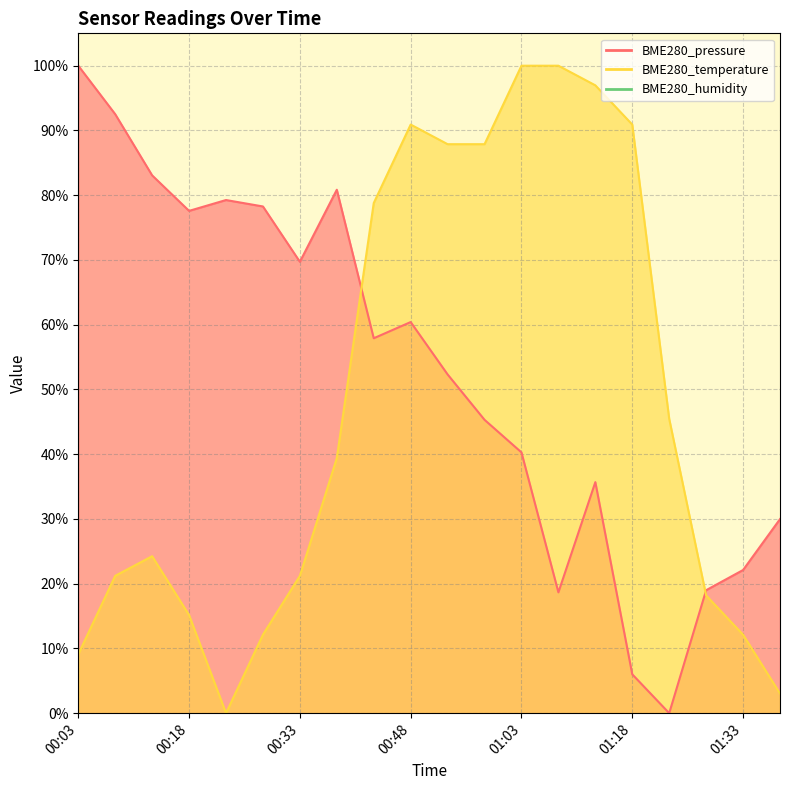

Reading right to left, what are all the values shown in this chart?

BME280_pressure: 01:38=30.0	01:33=22.1	01:28=19.0	01:23=0.0	01:18=6.0	01:13=35.7	01:08=18.7	01:03=40.3	00:58=45.3	00:53=52.3	00:48=60.4	00:43=57.9	00:38=80.8	00:33=69.7	00:28=78.3	00:23=79.3	00:18=77.6	00:13=83.1	00:08=92.5	00:03=100.0
BME280_temperature: 01:38=3.0	01:33=12.1	01:28=18.2	01:23=45.5	01:18=90.9	01:13=97.0	01:08=100.0	01:03=100.0	00:58=87.9	00:53=87.9	00:48=90.9	00:43=78.8	00:38=39.4	00:33=21.2	00:28=12.1	00:23=0.0	00:18=15.2	00:13=24.2	00:08=21.2	00:03=9.1